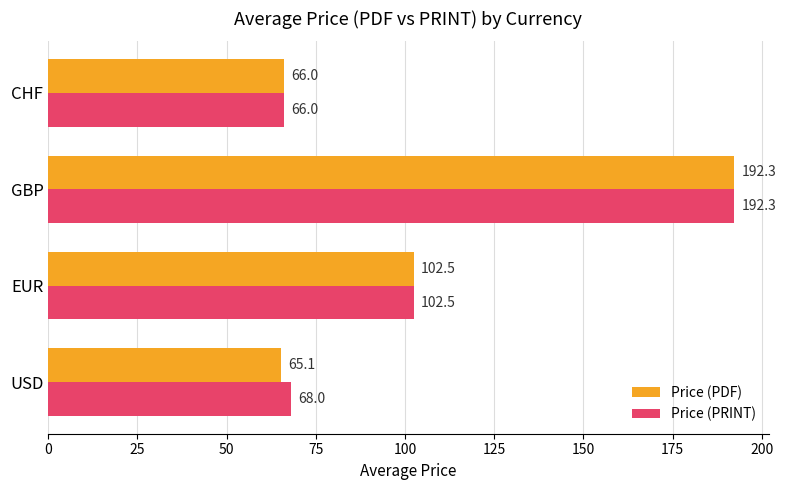

List the series in order of their overall mean, highest first.

Price (PRINT), Price (PDF)